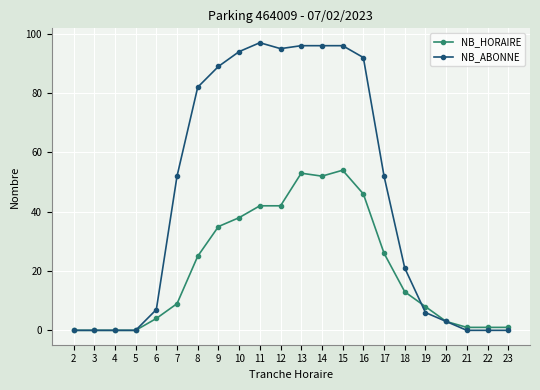

The value of NB_ABONNE at 4 is -35. True or false?

False